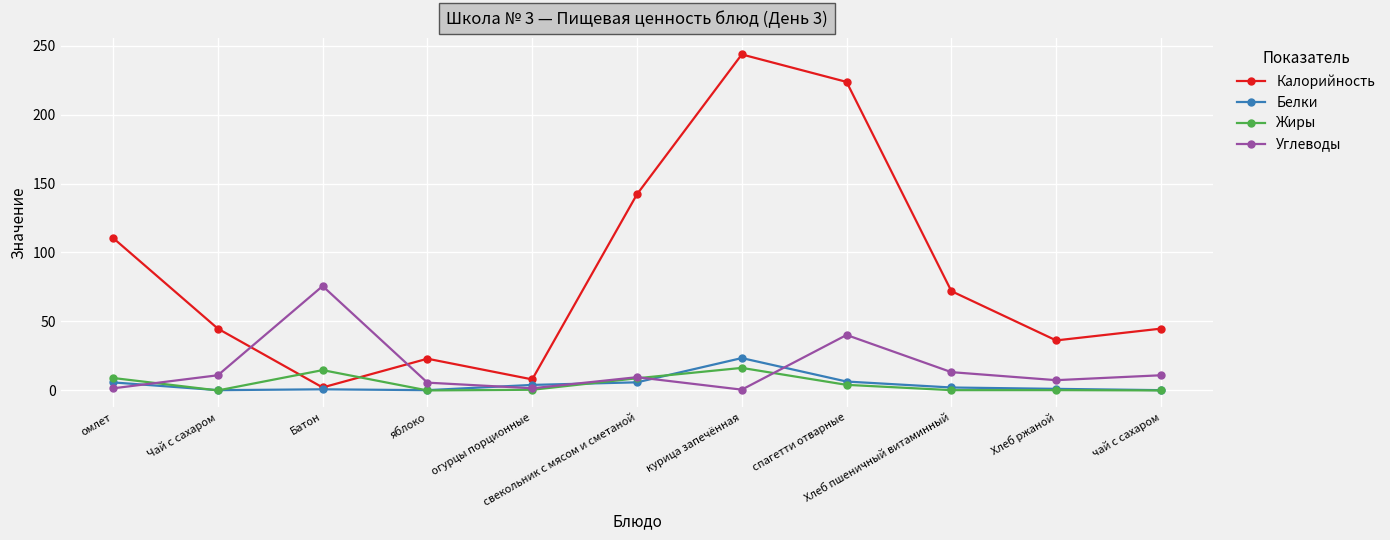

Which series changed the most between свекольник с мясом и сметаной and Хлеб пшеничный витаминный?

Калорийность